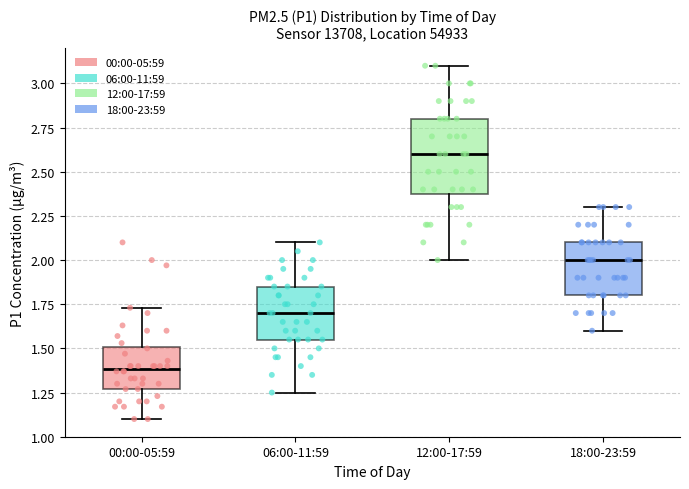

Reading left to right, read every box against the y-axis: the position of its median line, the range the box covers, and the ends of its whiskers. The values are not printed on the chart, so give them approximately, as read against the axis.

00:00-05:59: median 1.40, box 1.25 to 1.50, whiskers 1.10 to 1.75
06:00-11:59: median 1.70, box 1.55 to 1.85, whiskers 1.25 to 2.10
12:00-17:59: median 2.60, box 2.40 to 2.80, whiskers 2.00 to 3.10
18:00-23:59: median 2.00, box 1.80 to 2.10, whiskers 1.60 to 2.30